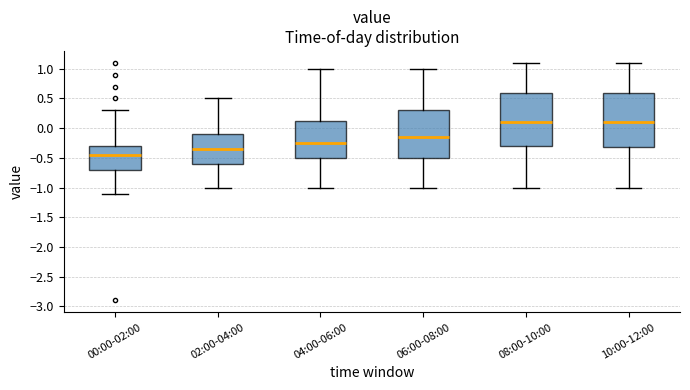

Where does the lower whisker of the box for 00:00-02:00 end on the y-axis? The values are not printed on the chart, so give them approximately, as read against the axis.

-1.10